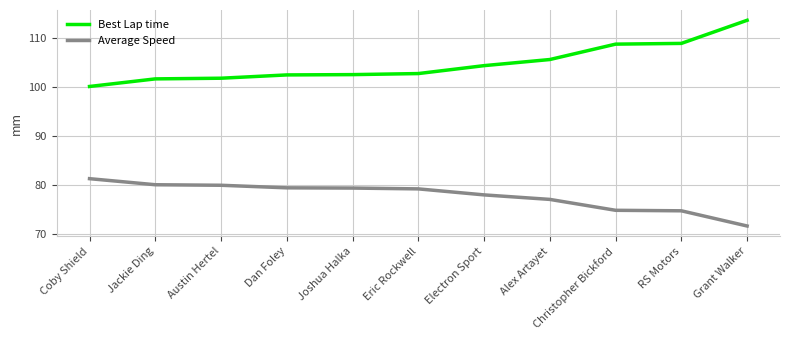

Is the value of Average Speed at Joshua Halka greater than the value of Best Lap time at Electron Sport?

No